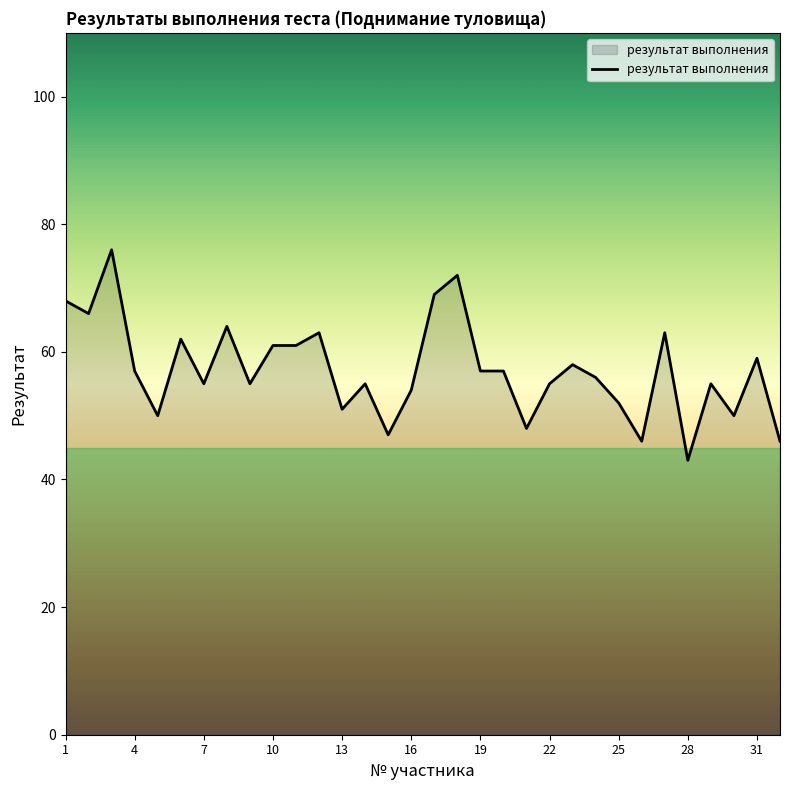

What is the minimum value shown in the chart?

43